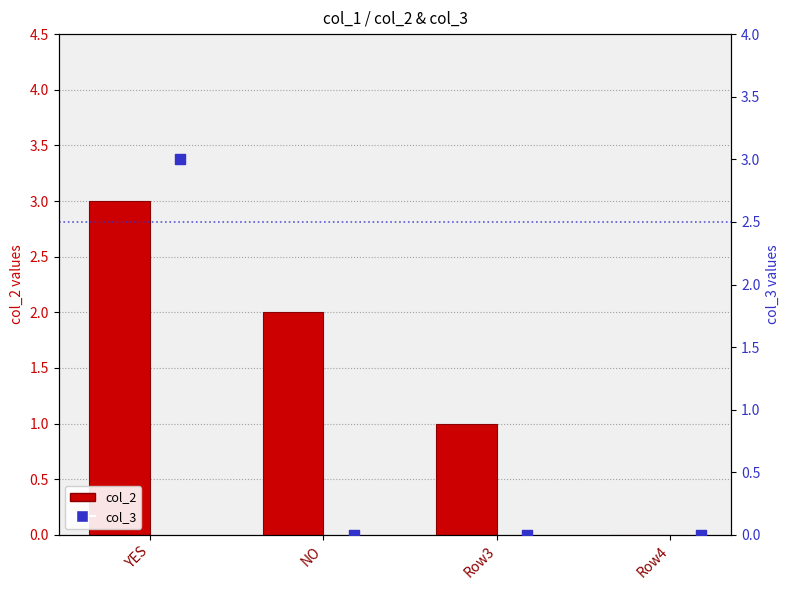

Is the value of col_2 at YES greater than the value of col_3 at Row3?

Yes